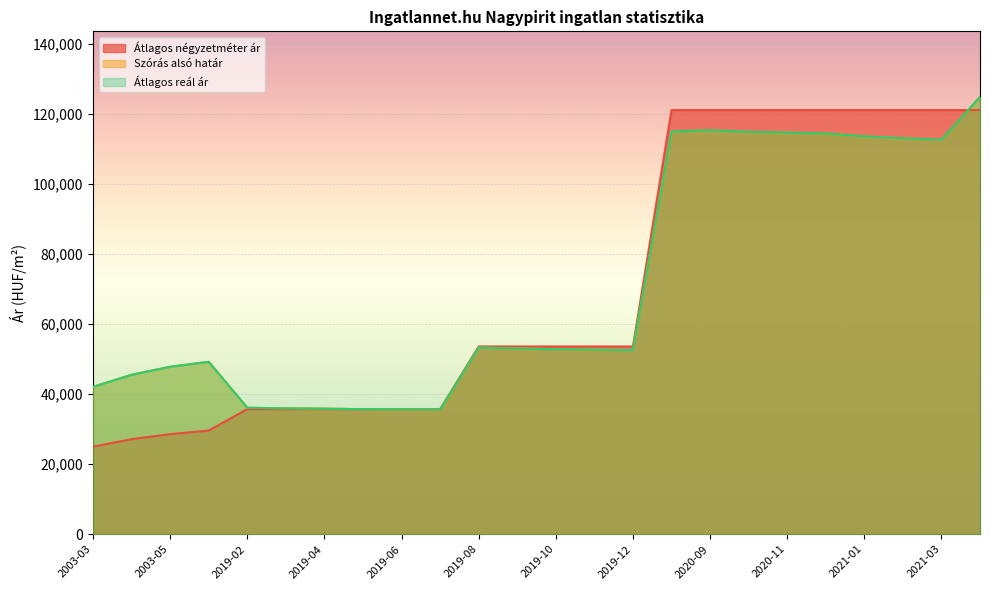

True or false: Szórás alsó határ has a value of 181153 at 2020-10.

False